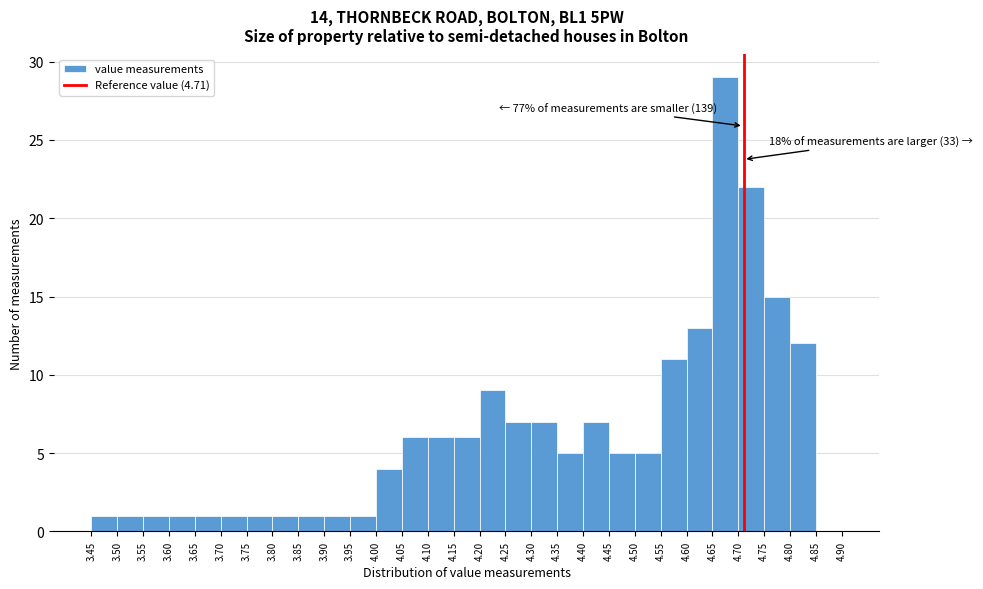

Over which range of the x-axis is the bar tallest?

4.65 to 4.70